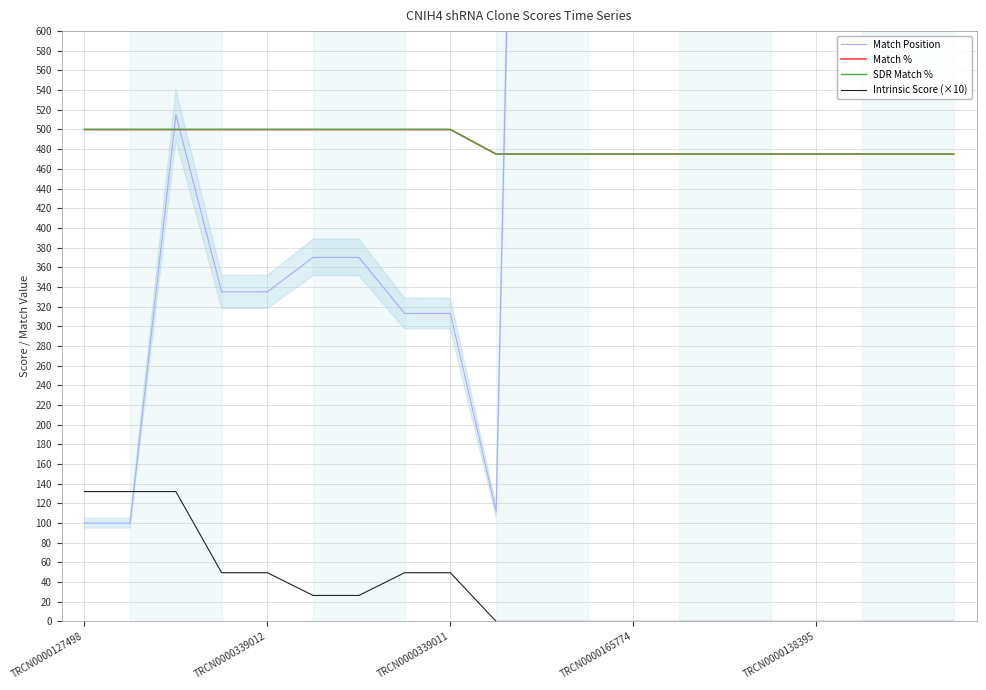

True or false: Intrinsic Score (×10) has a value of -58.9 at 15.

False